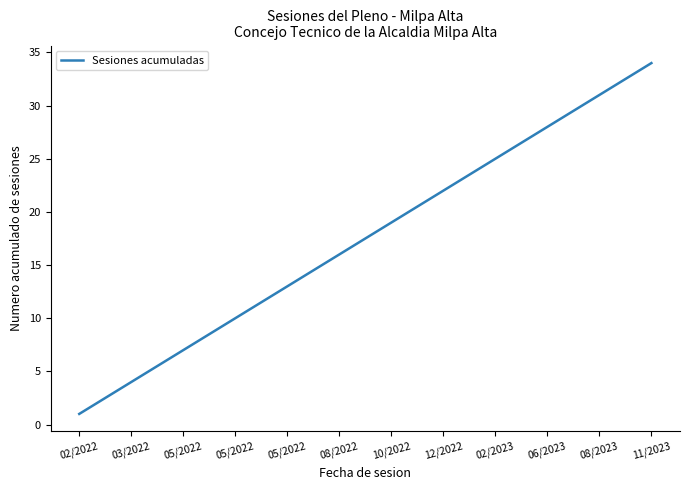

What is the greatest value displayed?

34